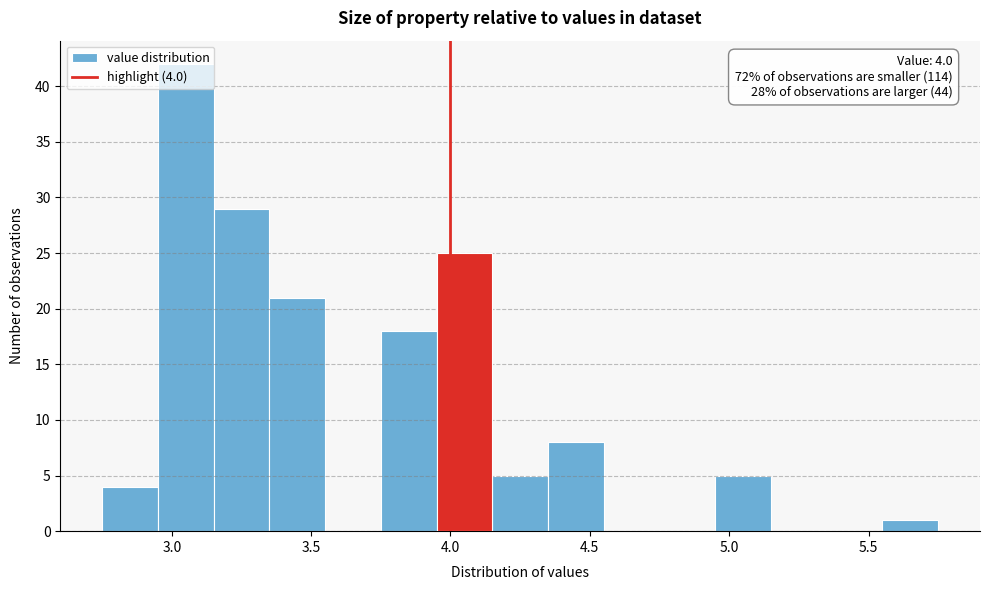

Which range on the x-axis has the tallest bar?

2.95 to 3.15